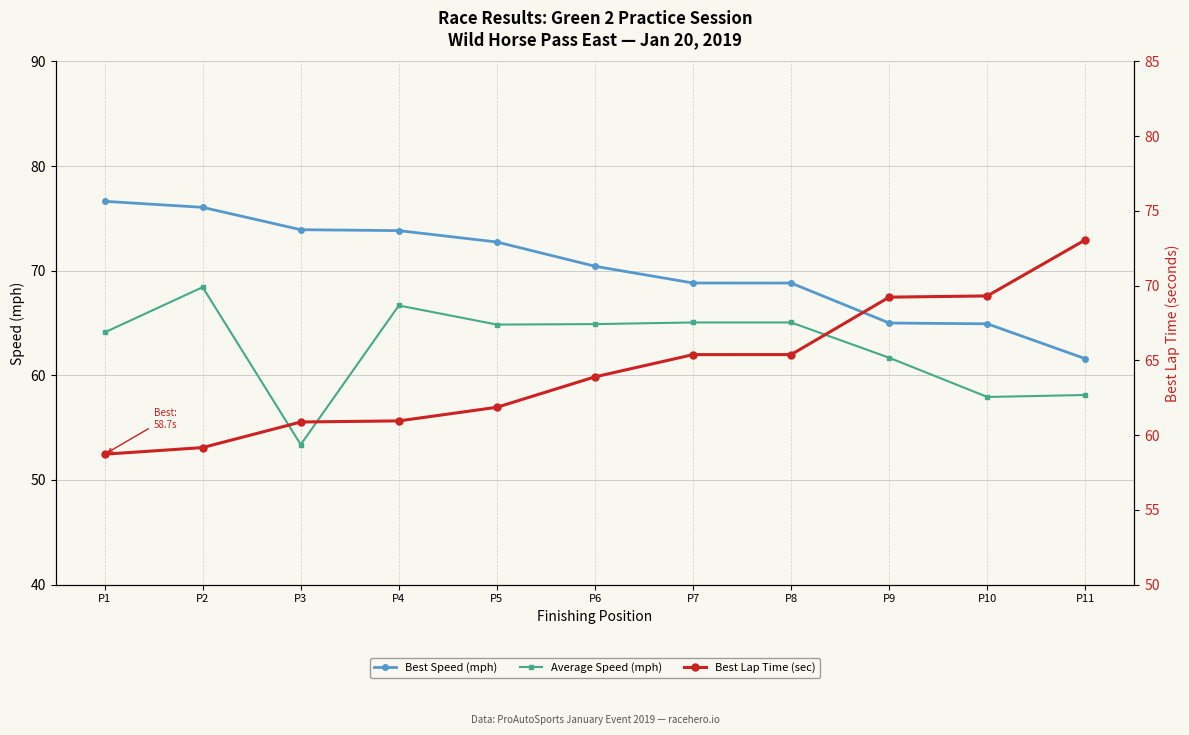

What value does the Best Lap Time (sec) series have at P10?

69.3